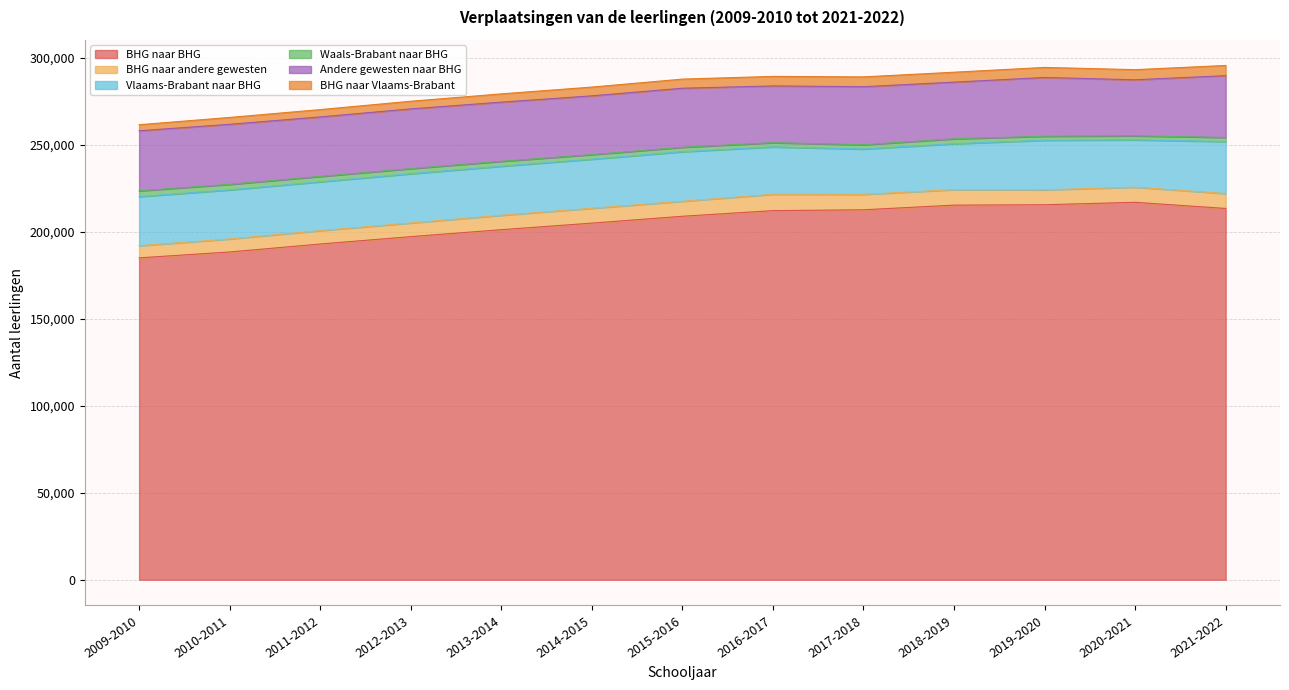

Rank the categories by BHG naar Vlaams-Brabant value from highest to lowest.

2021-2022, 2020-2021, 2019-2020, 2018-2019, 2017-2018, 2016-2017, 2015-2016, 2014-2015, 2013-2014, 2012-2013, 2011-2012, 2010-2011, 2009-2010